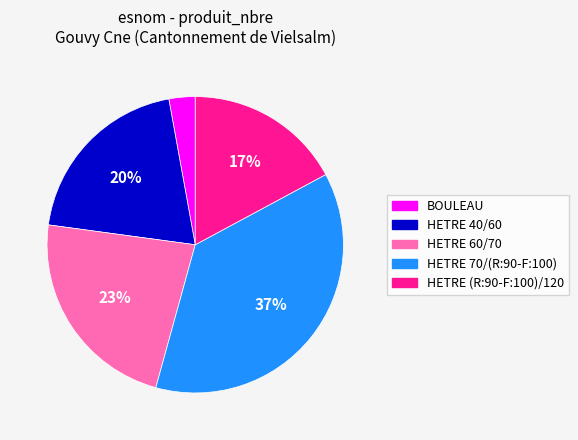

To the nearest percent, what portion does HETRE 60/70 represent?

23%